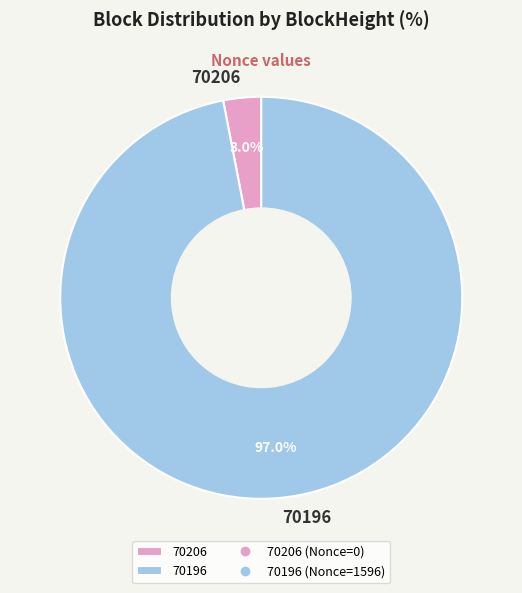

True or false: 70196 accounts for 90% of the total.

False